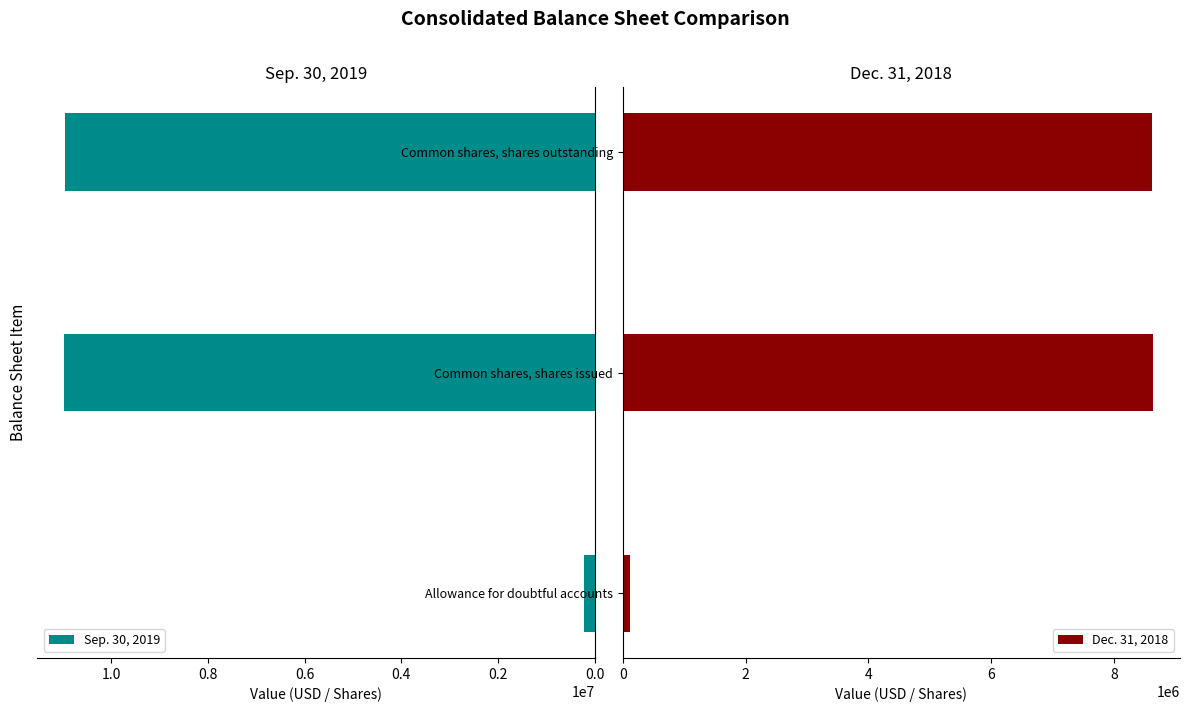

At which label is Dec. 31, 2018 closest to 4383327?

Common shares, shares outstanding